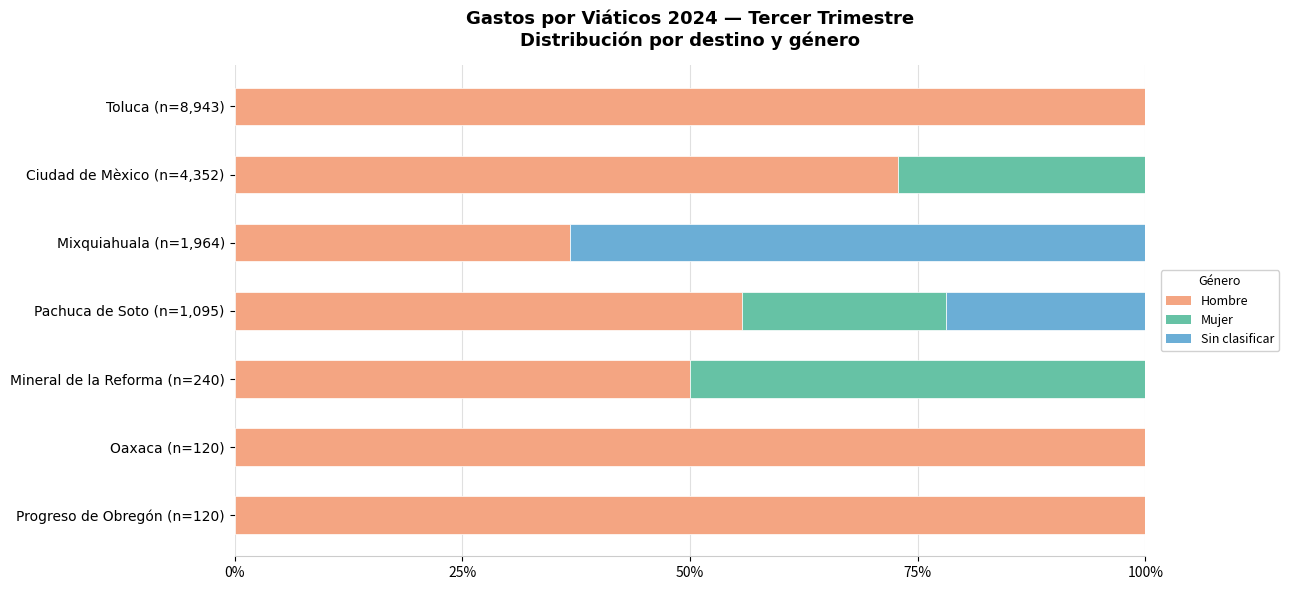

At Mixquiahuala (n=1,964), list the series in order from smallest to largest.

Mujer, Hombre, Sin clasificar